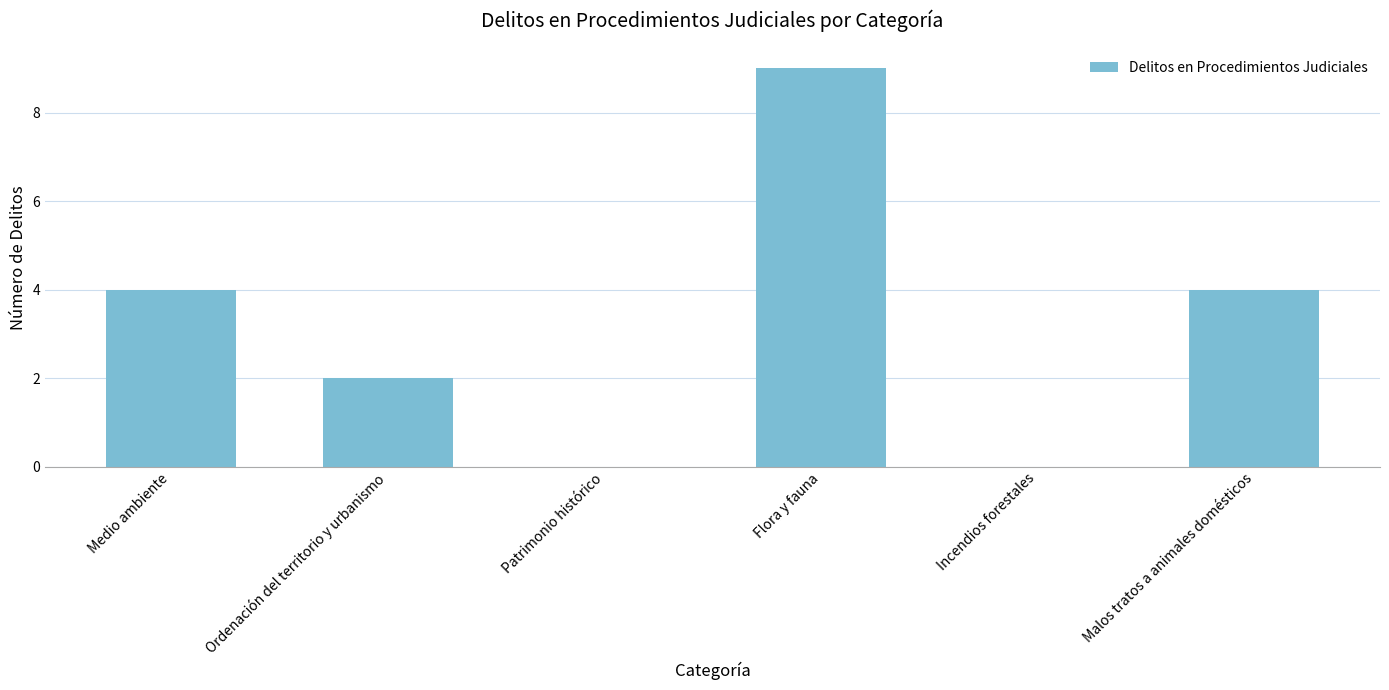

How many series are shown in this chart?

1